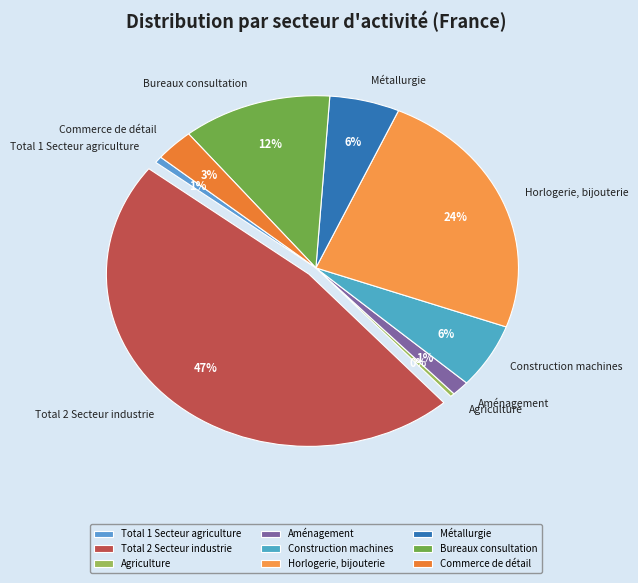

What is the largest slice in the pie chart?

Total 2 Secteur industrie